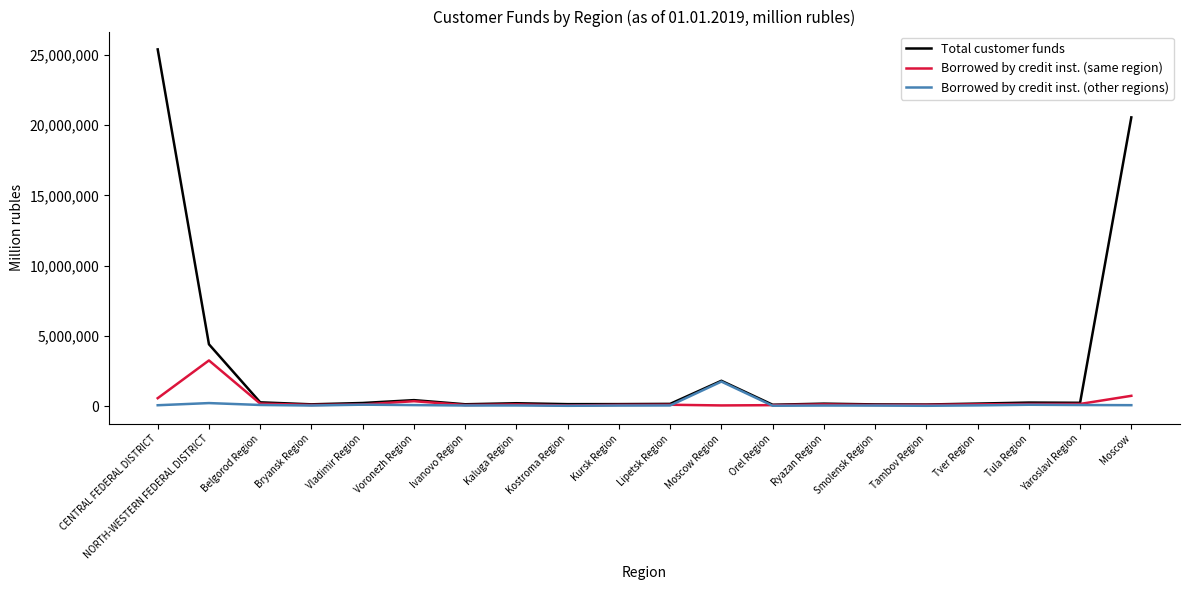

Which series has the widest spread of values?

Total customer funds